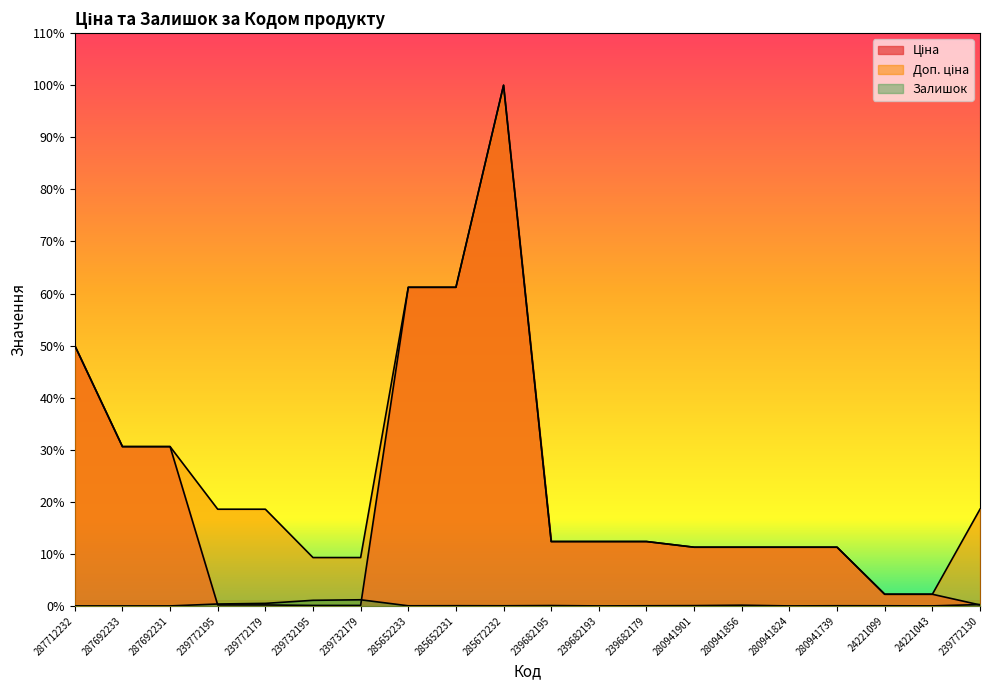

True or false: Ціна has more than 1 interior local peaks.

False